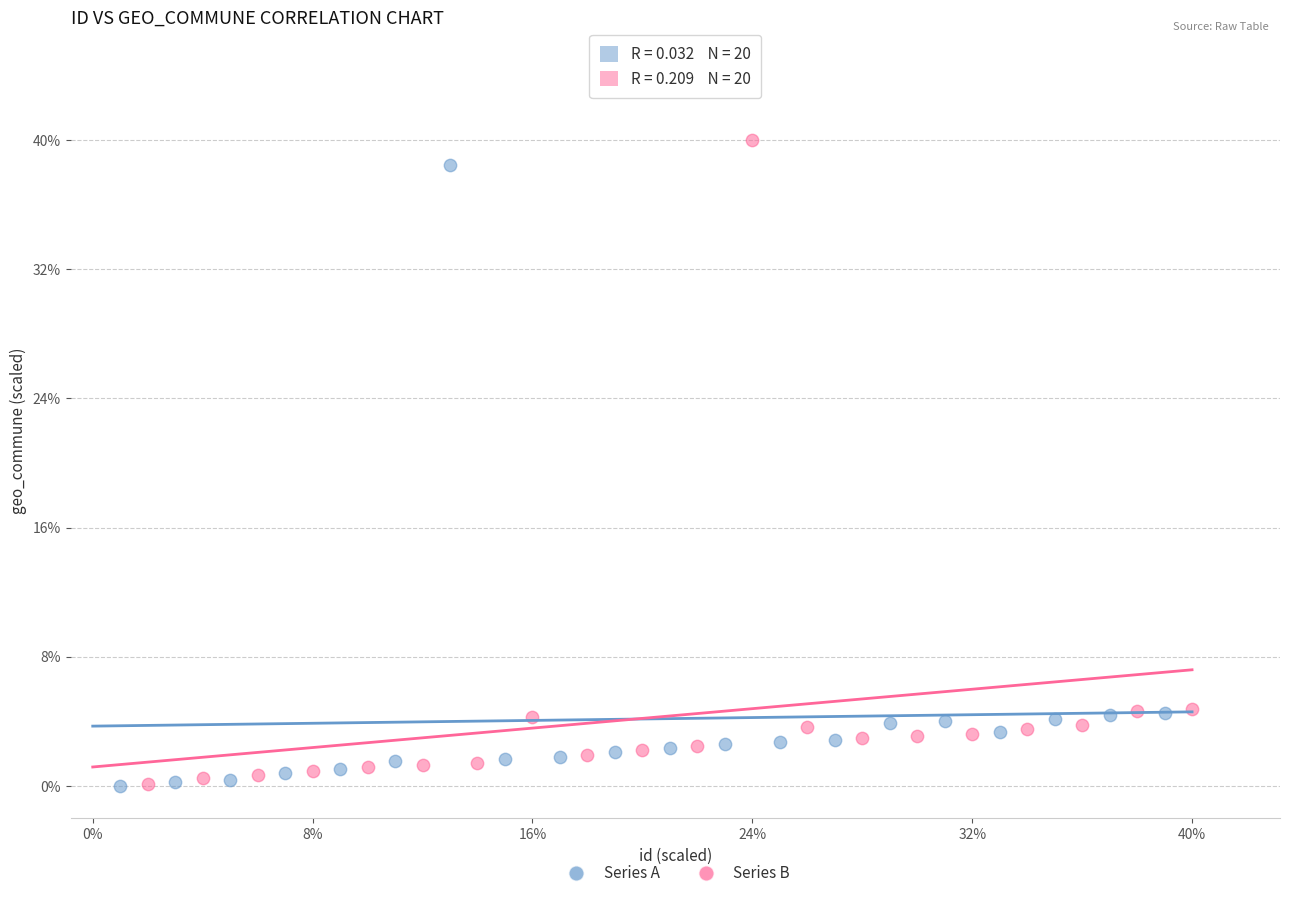

Which series has the largest Y range (max minus min)?

Series B